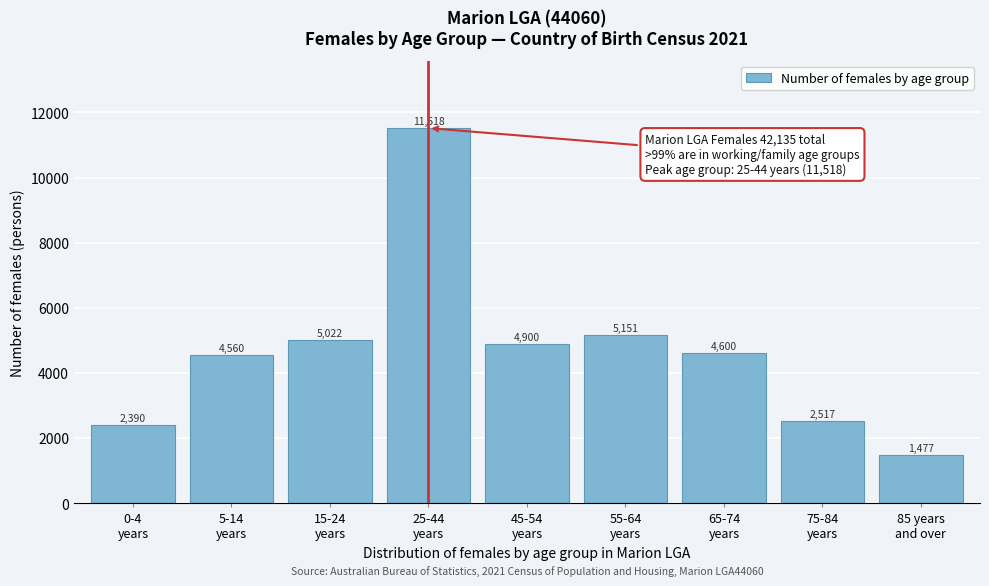

Reading right to left, transcribe all the data shown in this chart.

1477	2517	4600	5151	4900	11518	5022	4560	2390